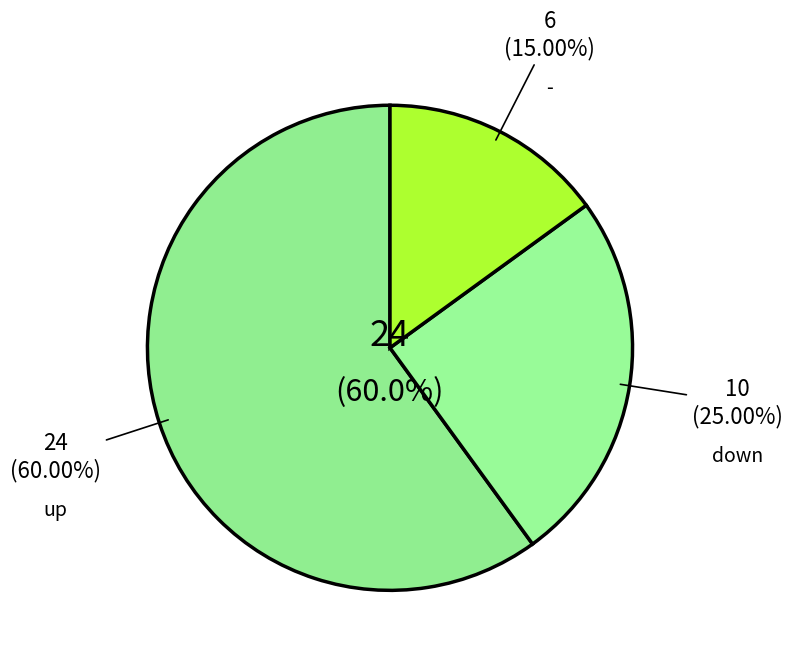

How many segments does this pie chart have?

3